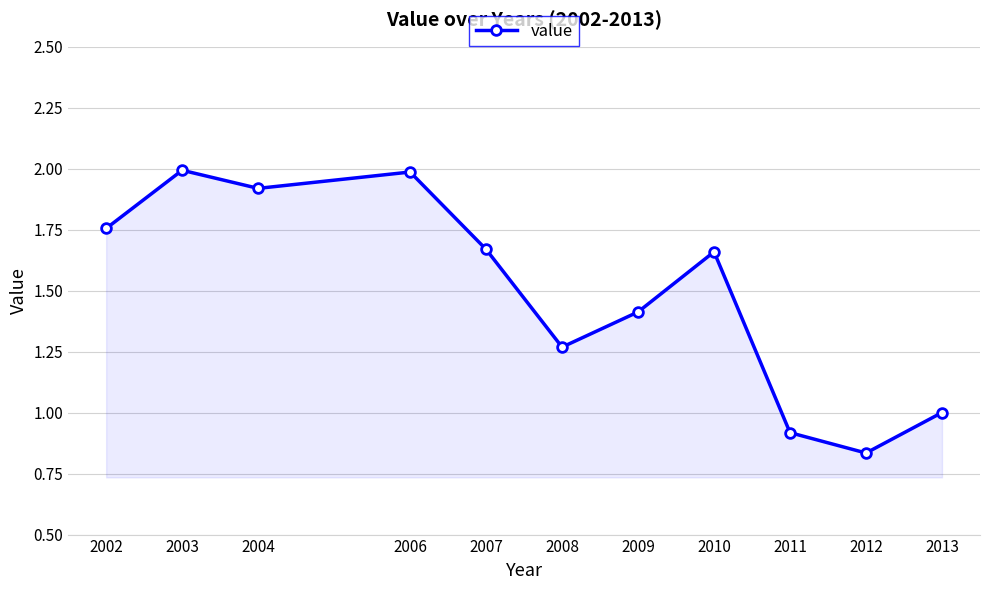

At which category does the chart reach its minimum across all series?

2012